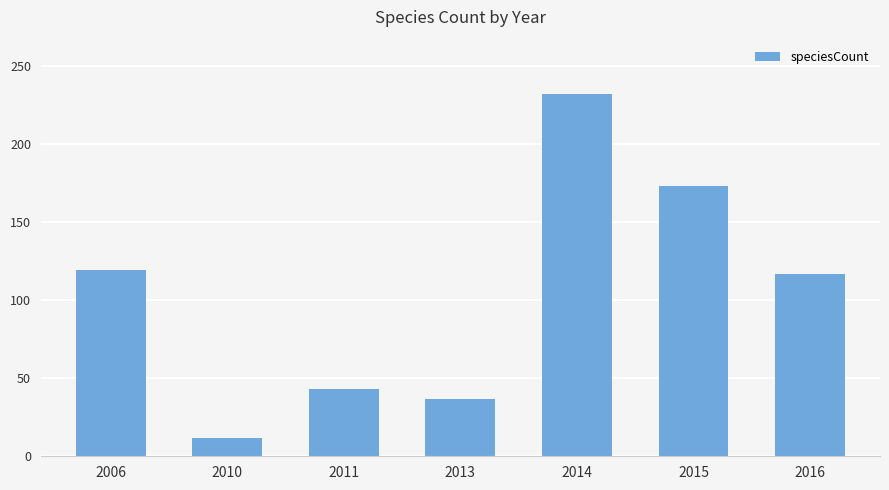

What is the ratio of the value at 2006 to the value at 2014?

0.5